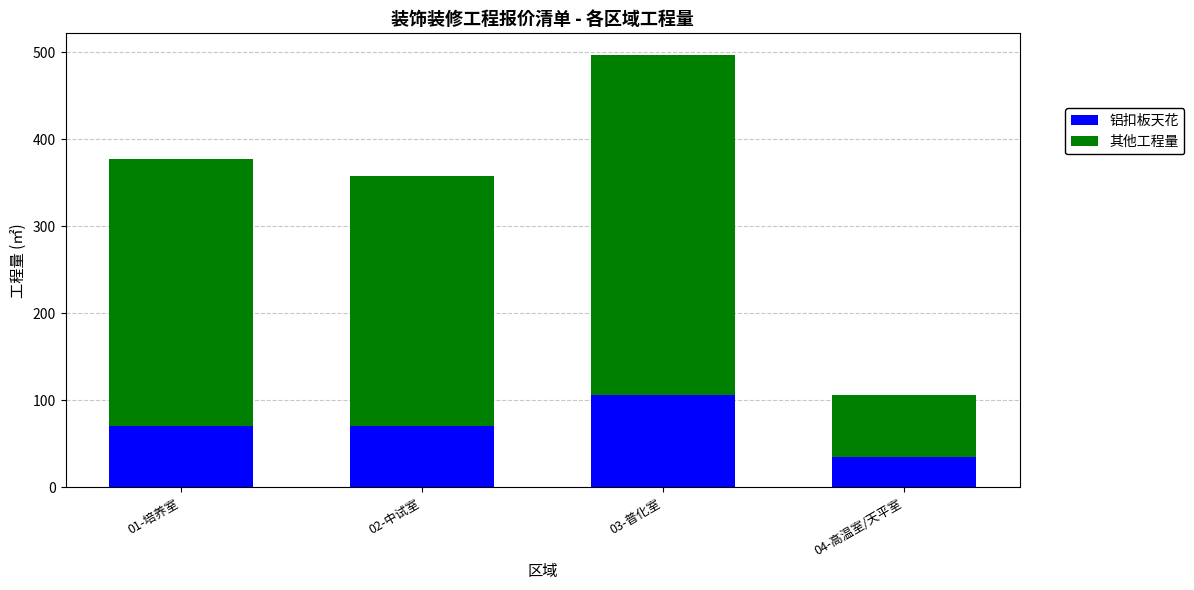

What is the approximate value of 铝扣板天花 at 03-普化室?

105.8